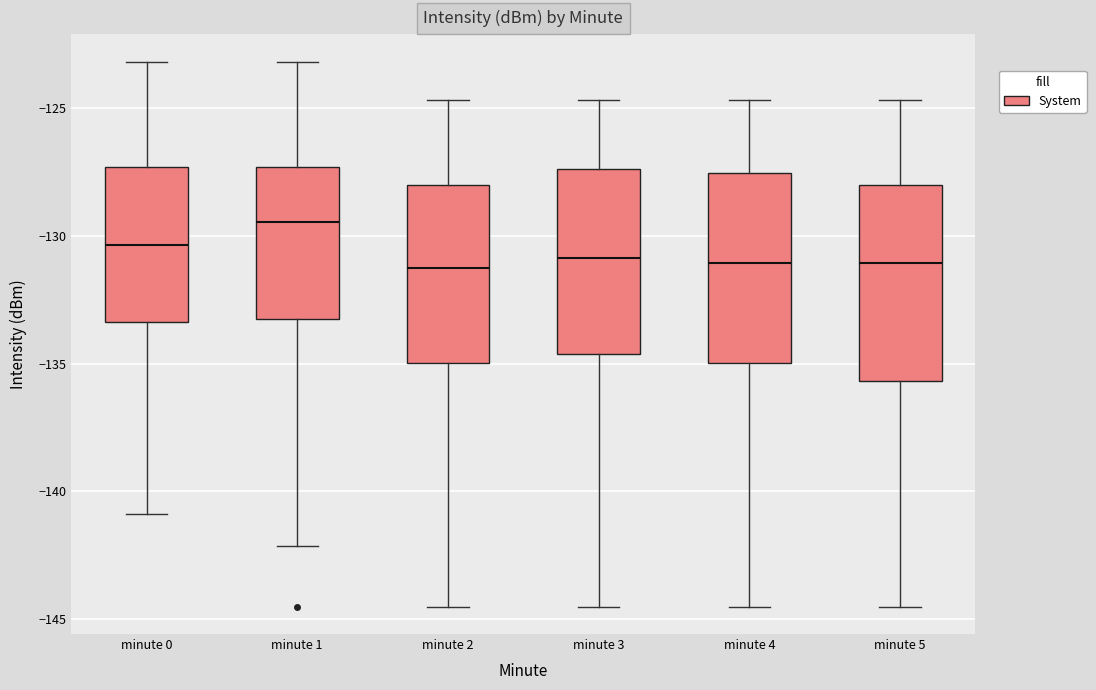

Reading left to right, transcribe this box plot: for each box, give where its median line is, the range the box spans, and where its two whiskers end, as read against the y-axis. The values are not printed on the chart, so give them approximately, as read against the axis.

minute 0: median -130.5, box -133.5 to -127.5, whiskers -141.0 to -123.0
minute 1: median -129.5, box -133.5 to -127.5, whiskers -142.0 to -123.0
minute 2: median -131.5, box -135.0 to -128.0, whiskers -144.5 to -124.5
minute 3: median -131.0, box -134.5 to -127.5, whiskers -144.5 to -124.5
minute 4: median -131.0, box -135.0 to -127.5, whiskers -144.5 to -124.5
minute 5: median -131.0, box -135.5 to -128.0, whiskers -144.5 to -124.5